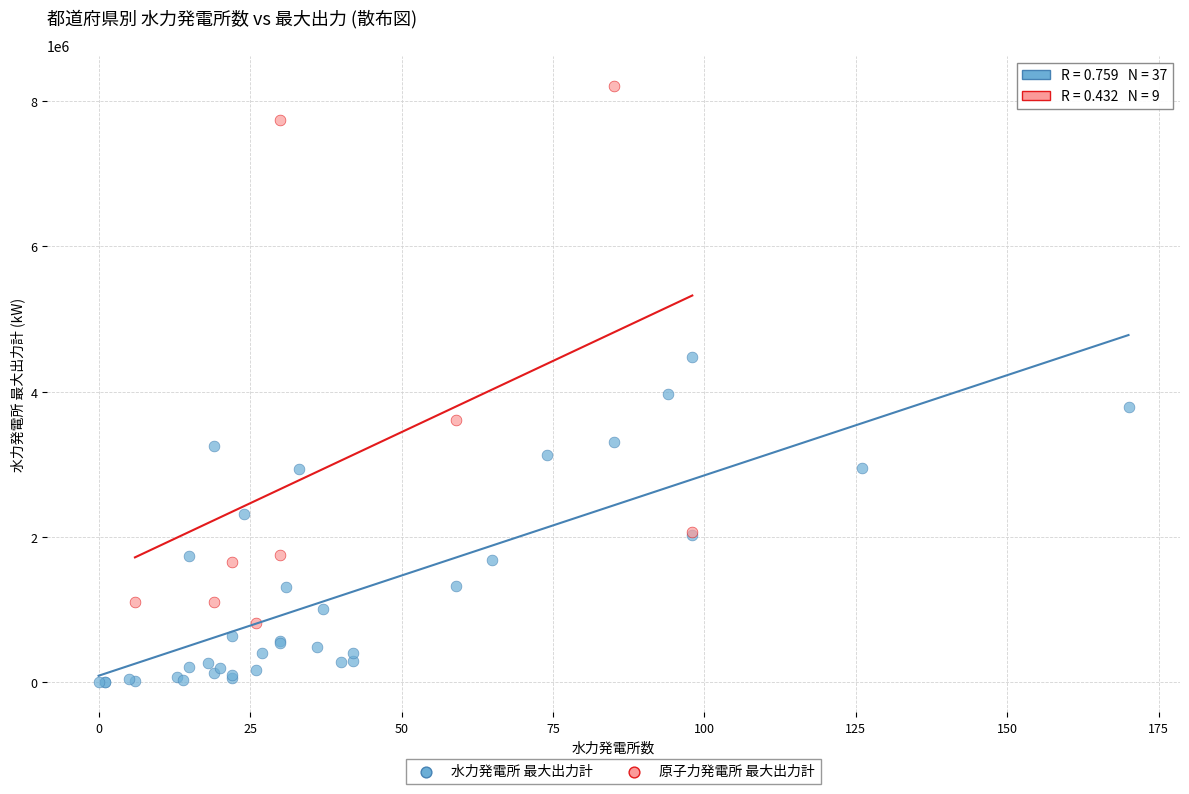

Which series has the widest spread of Y values?

原子力発電所 最大出力計